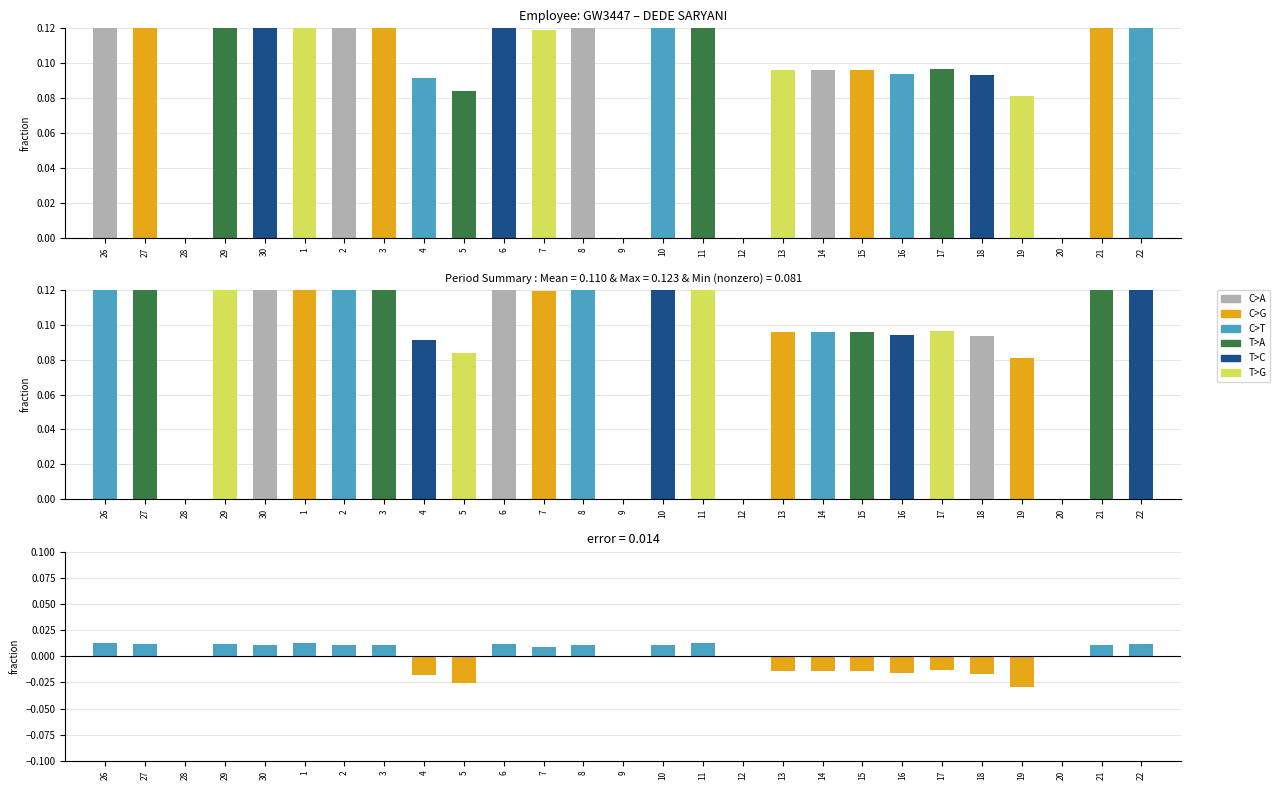

How many Low Hours values are between 0 and 1?

27